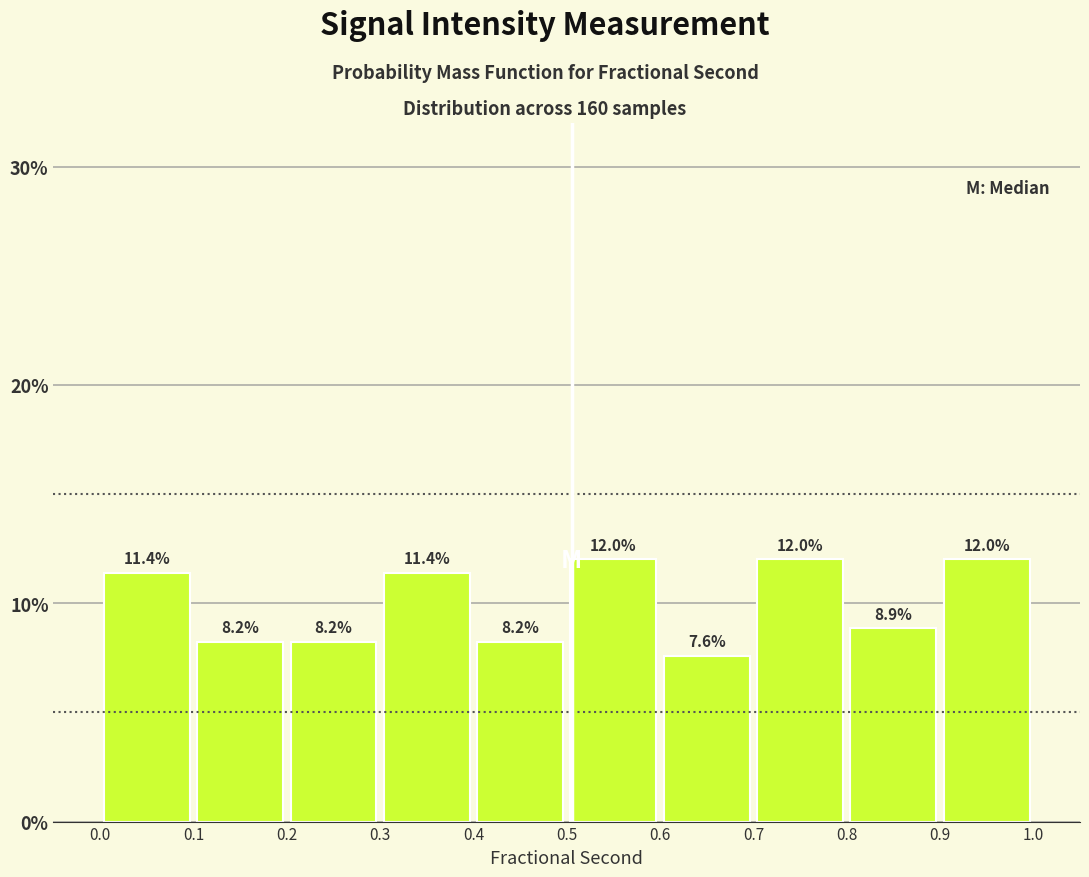

Reading left to right, transcribe this chart: for each bar, give the range it covers on the x-axis and its height.

0.0 to 0.1: 11.4
0.1 to 0.2: 8.2
0.2 to 0.3: 8.2
0.3 to 0.4: 11.4
0.4 to 0.5: 8.2
0.5 to 0.6: 12.0
0.6 to 0.7: 7.6
0.7 to 0.8: 12.0
0.8 to 0.9: 8.9
0.9 to 1.0: 12.0